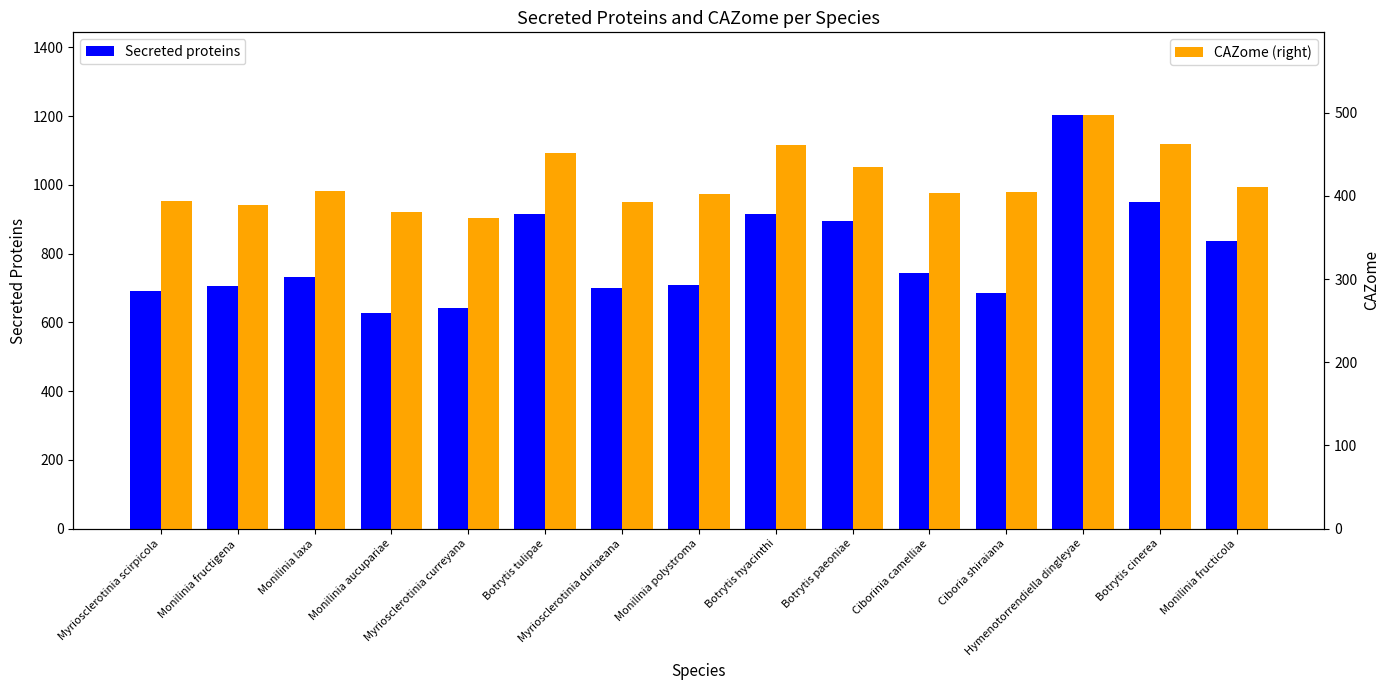

What is the difference between the second highest and second lowest values in the CAZome (right) series?

82